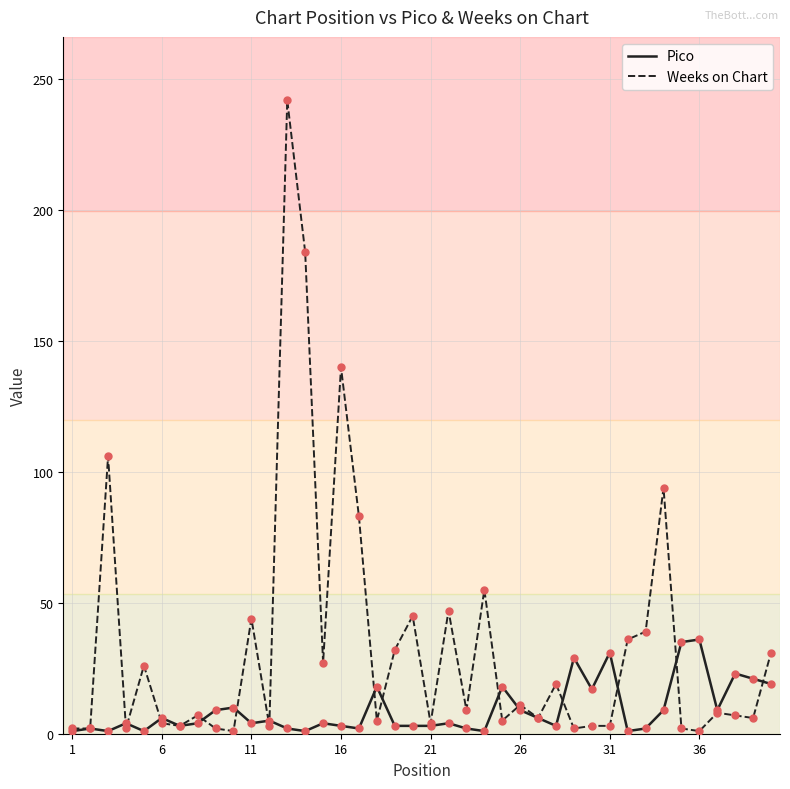

Which series has the largest total across all categories?

Weeks on Chart